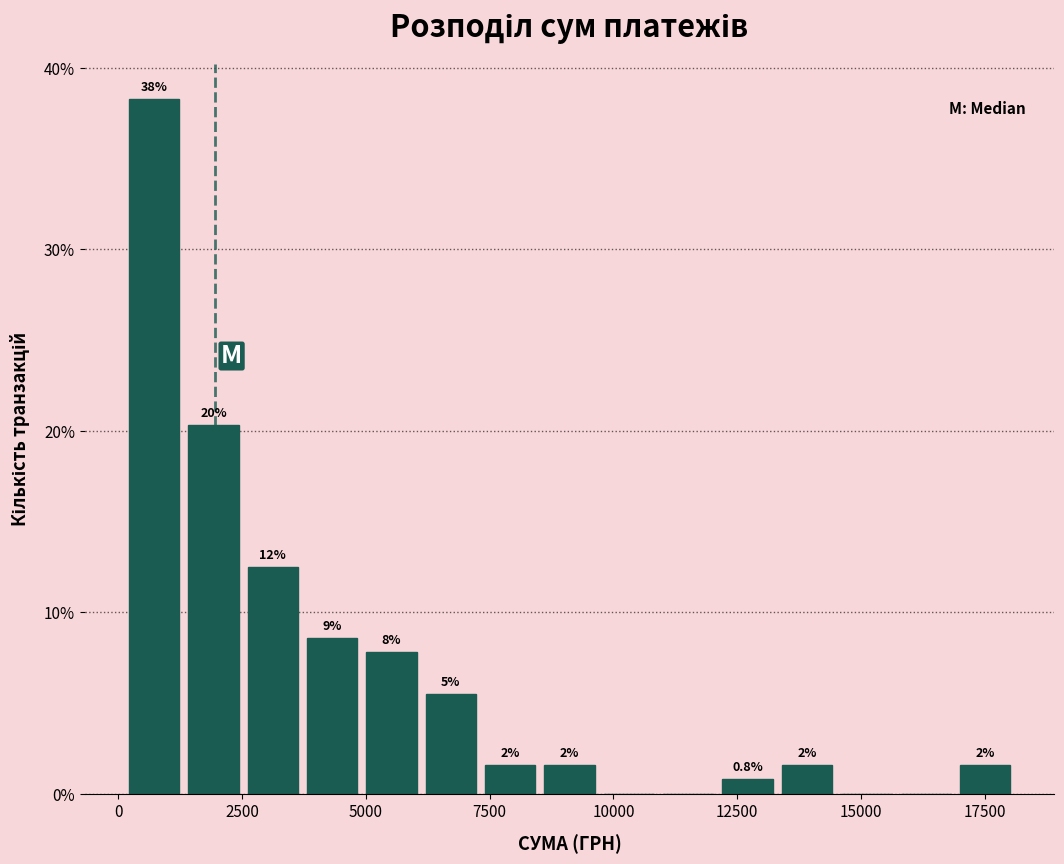

Around what value on the x-axis is the tallest bar? Give the approximate position of its centre, as read against the axis.

500